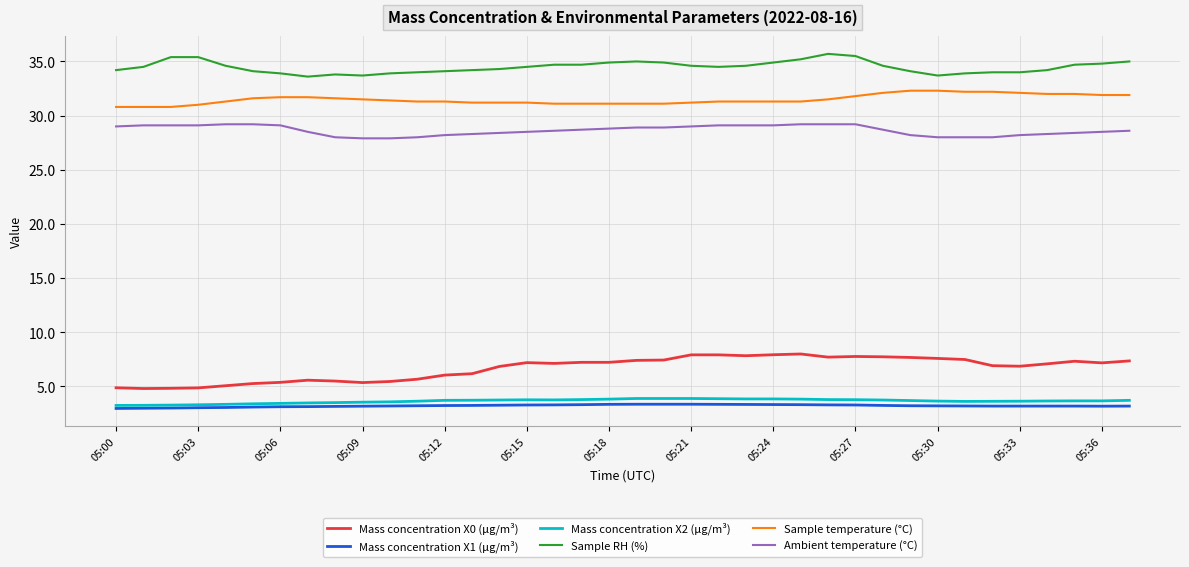

What is the sum of all Sample RH (%) values?

1310.4